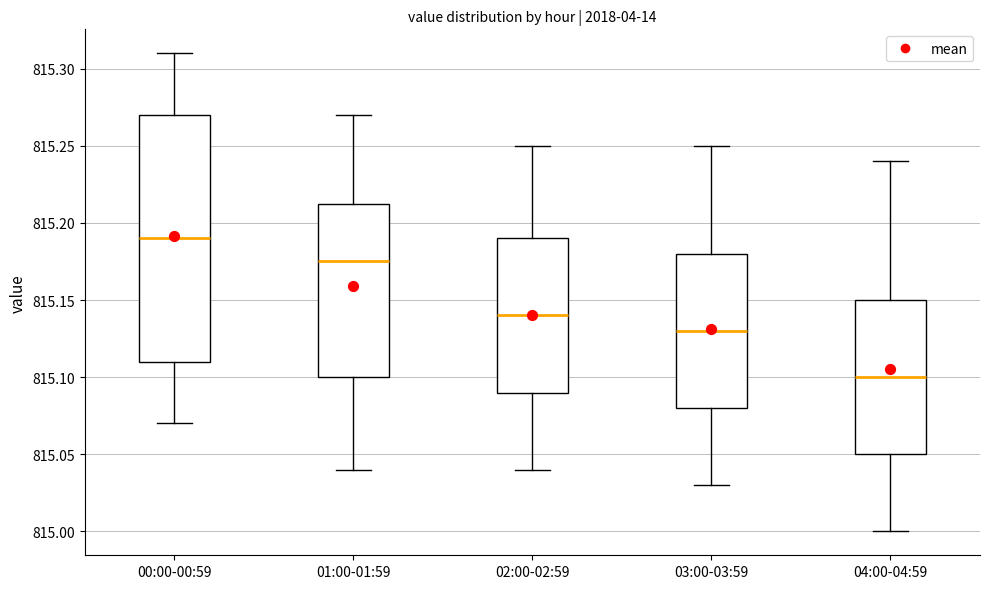

Which box is the tallest, from its lower edge to its upper edge?

00:00-00:59